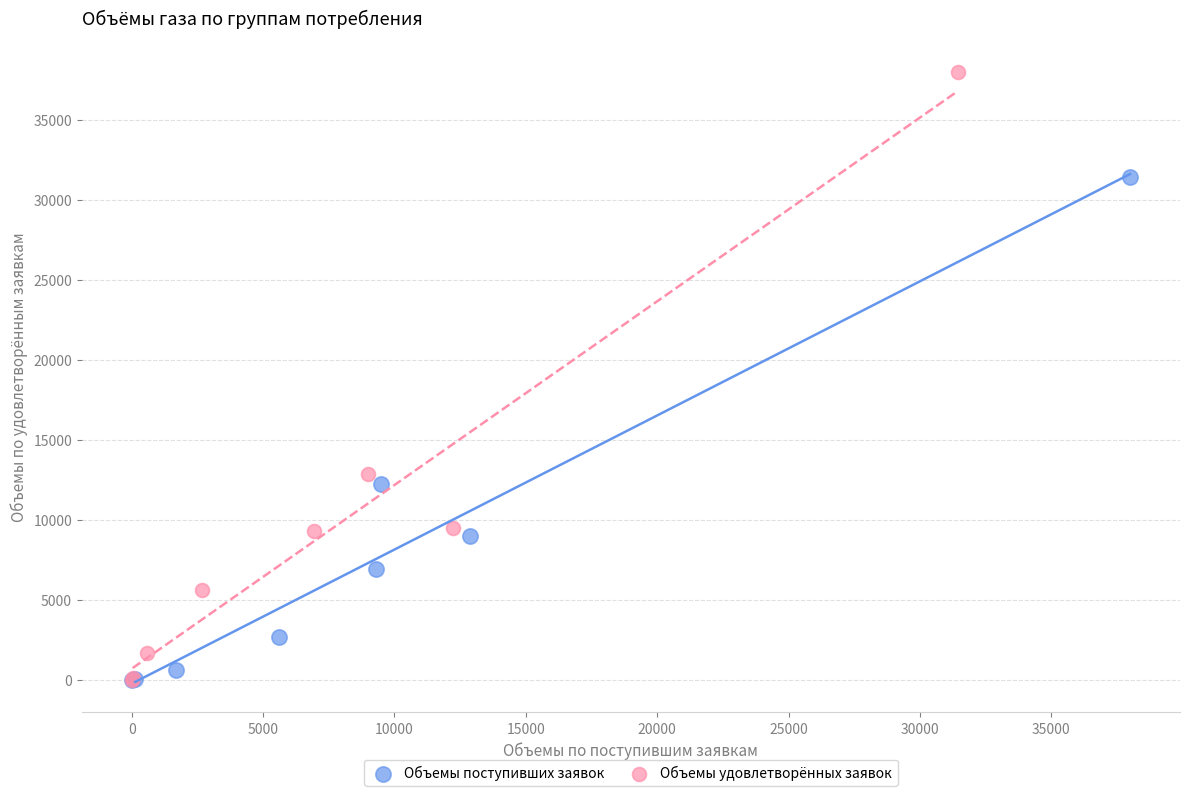

Which series reaches the maximum Y coordinate?

Объемы удовлетворённых заявок